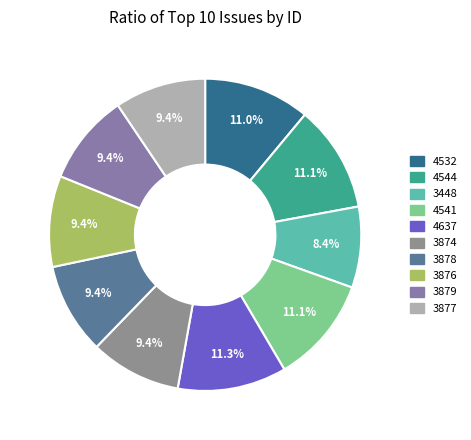

How much of the chart is everything except 4637?

88.7%